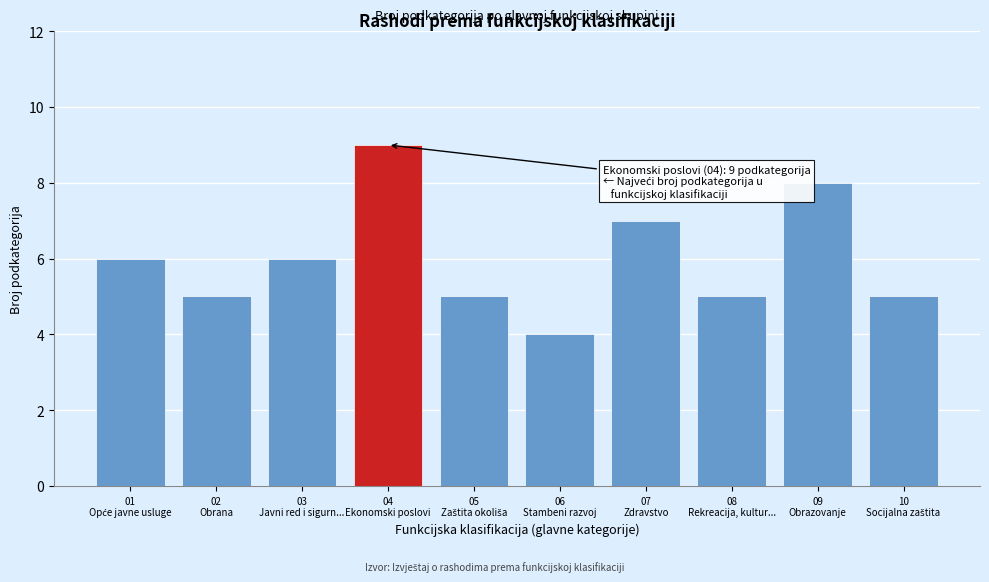

Reading left to right, transcribe all the data shown in this chart.

6	5	6	9	5	4	7	5	8	5